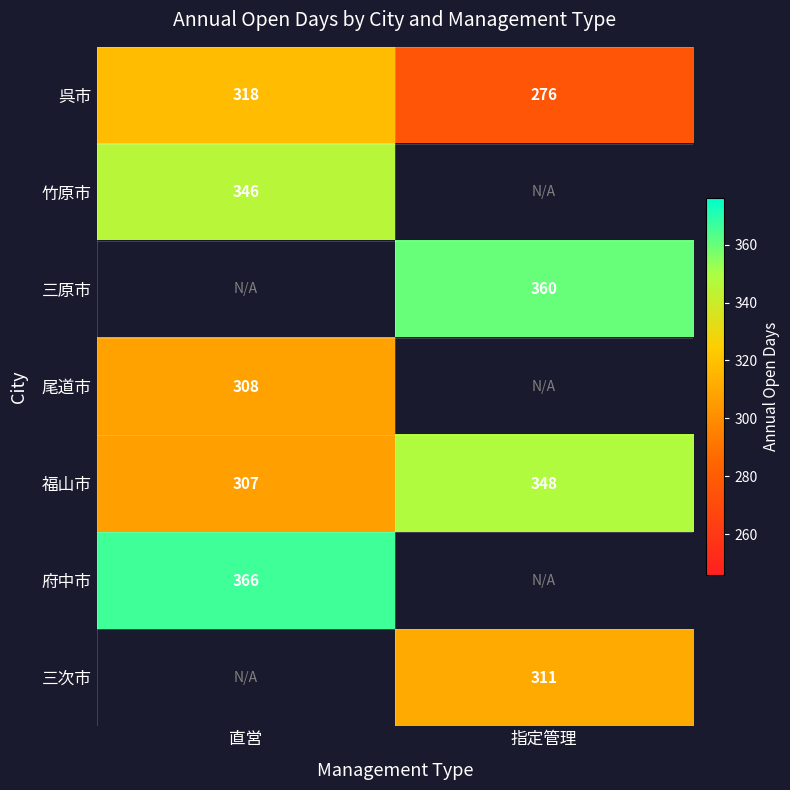

At which category does the chart reach its minimum across all series?

指定管理